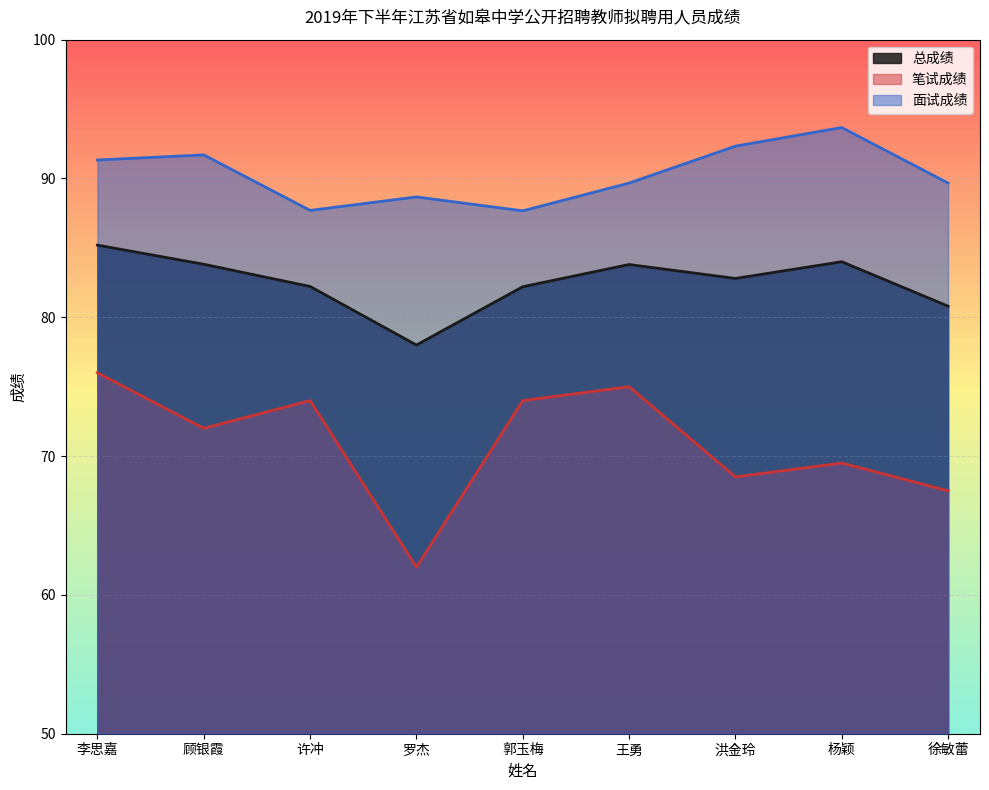

At which label is 总成绩 closest to 81?

徐敏蕾